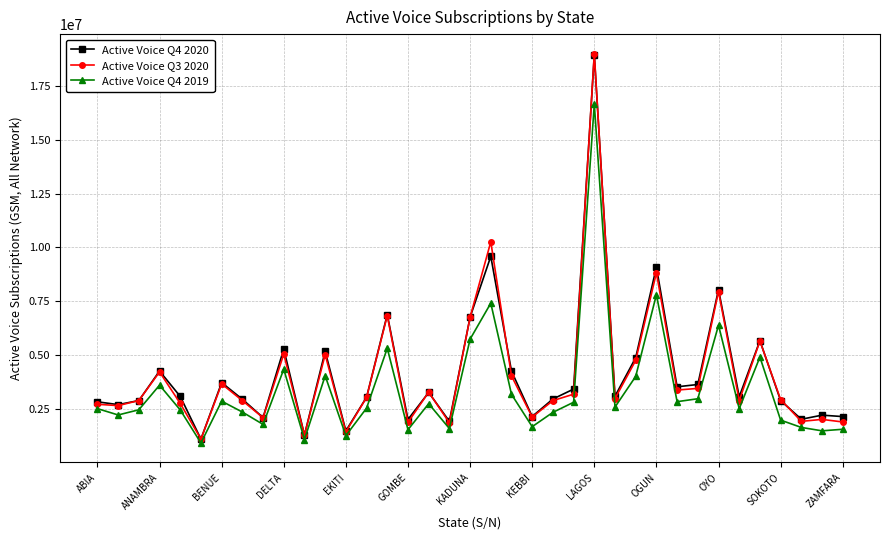

How many distinct data groups are displayed?

3